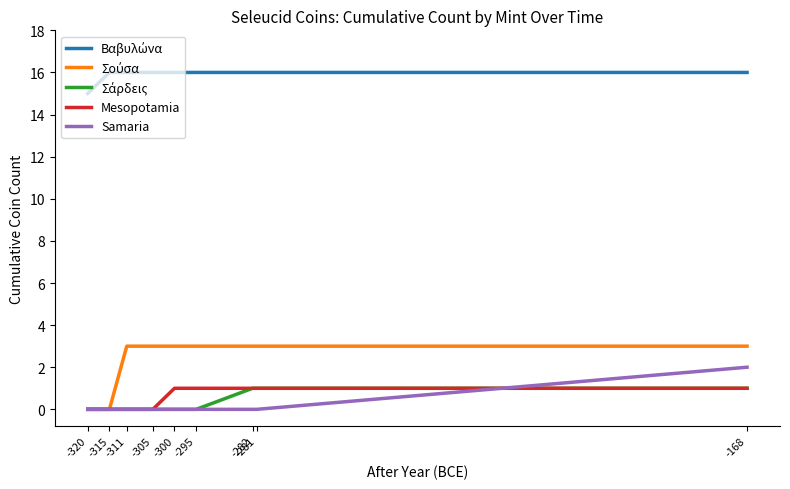

Does the chart have visible grid lines?

No